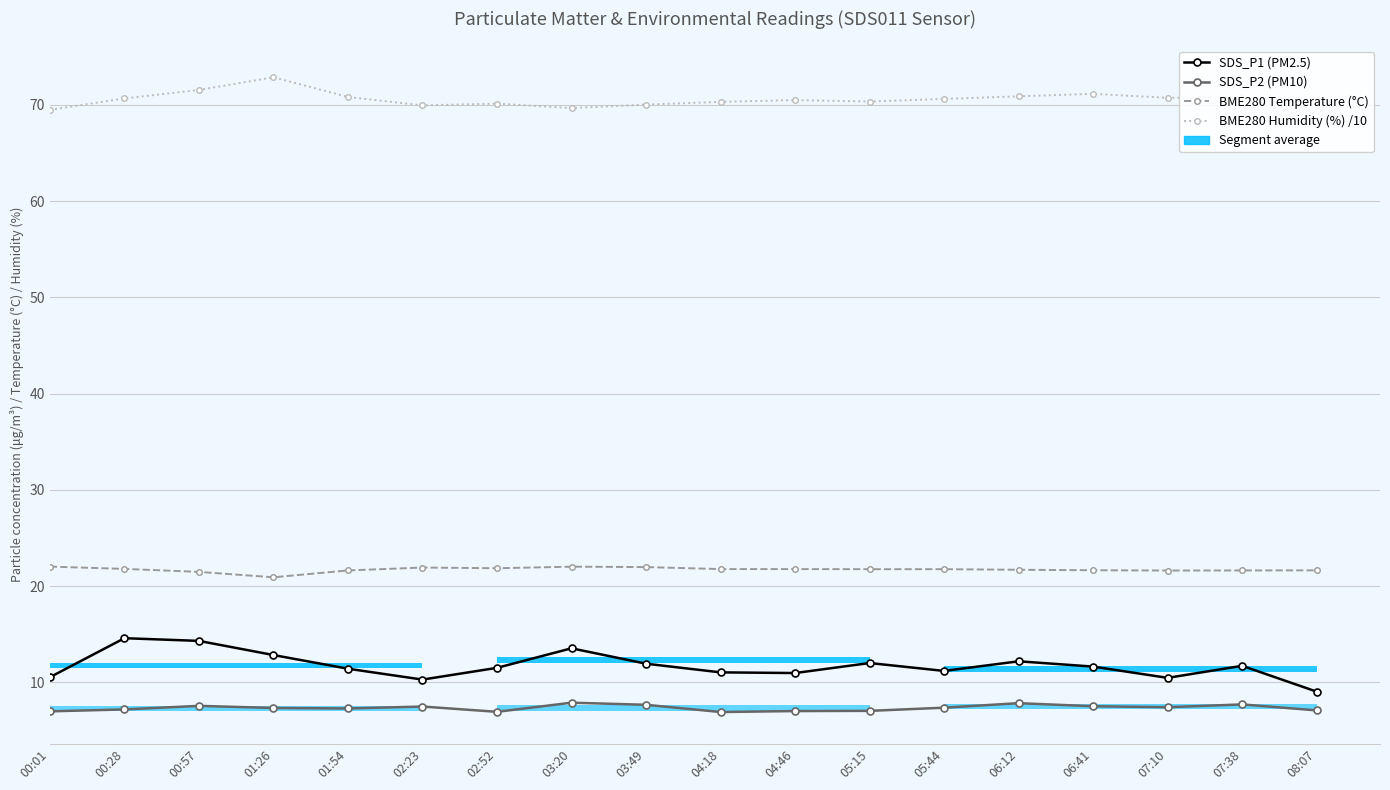

List the series in order of their peak value, highest first.

BME280 Humidity (%) /10, BME280 Temperature (°C), SDS_P1 (PM2.5), SDS_P2 (PM10)